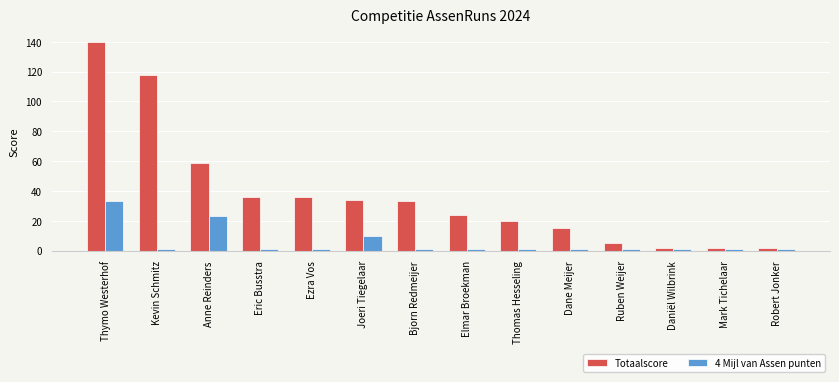

List the series in order of their overall mean, lowest first.

4 Mijl van Assen punten, Totaalscore